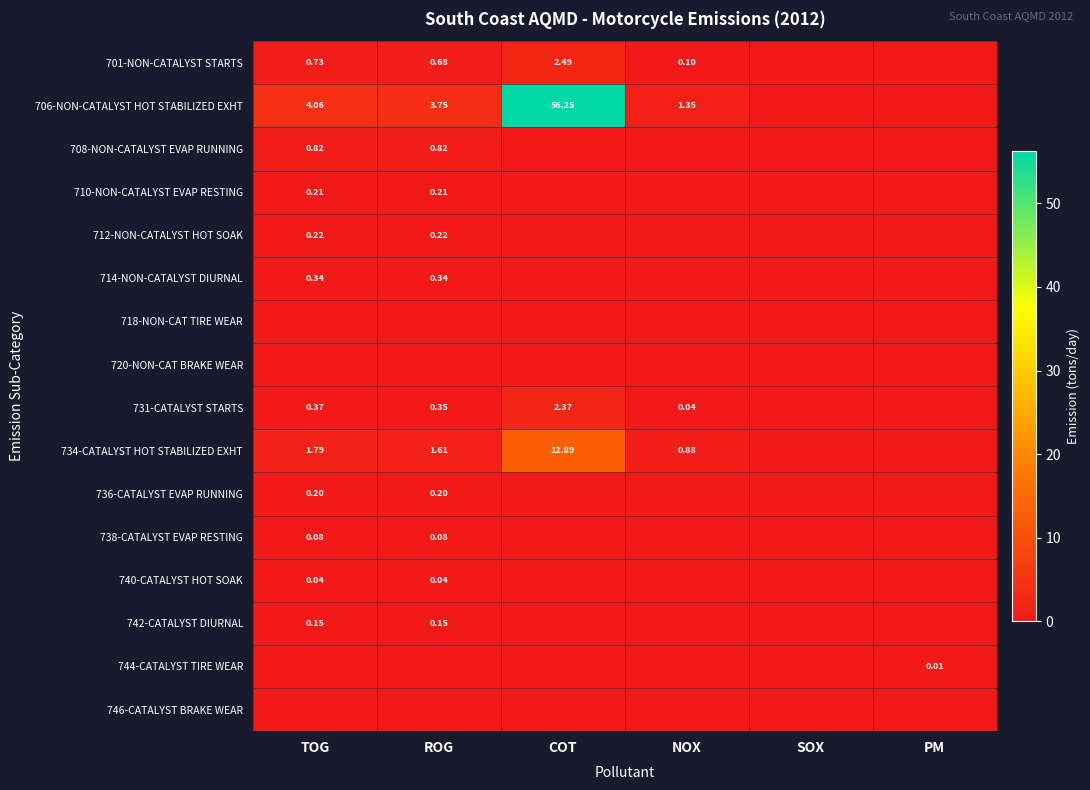

Which series has the largest total across all categories?

706-NON-CATALYST HOT STABILIZED EXHT